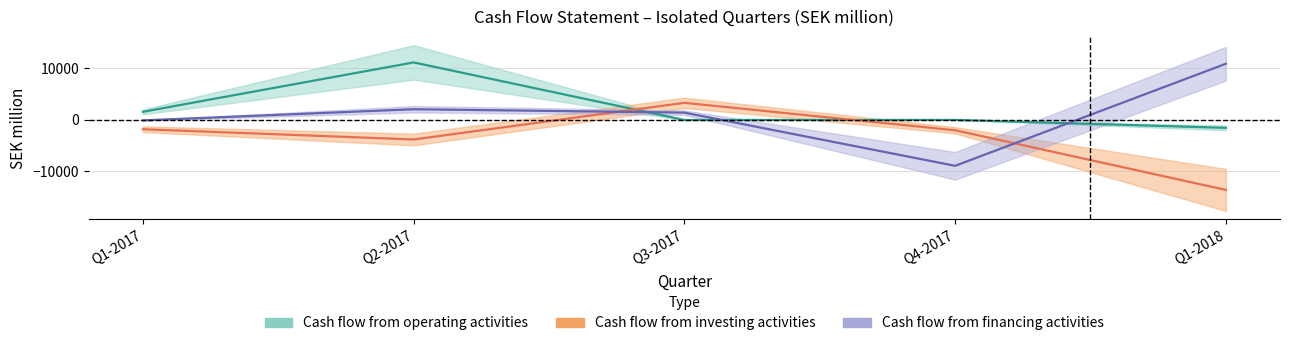

At Q2-2017, list the series in order from largest to smallest.

Cash flow from operating activities, Cash flow from financing activities, Cash flow from investing activities